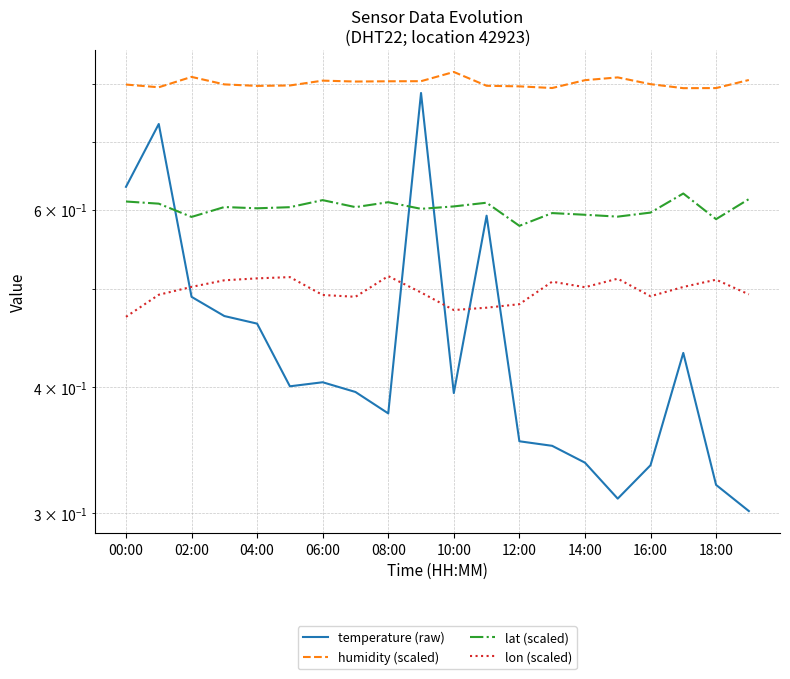

What position from the right is 18:00?

2